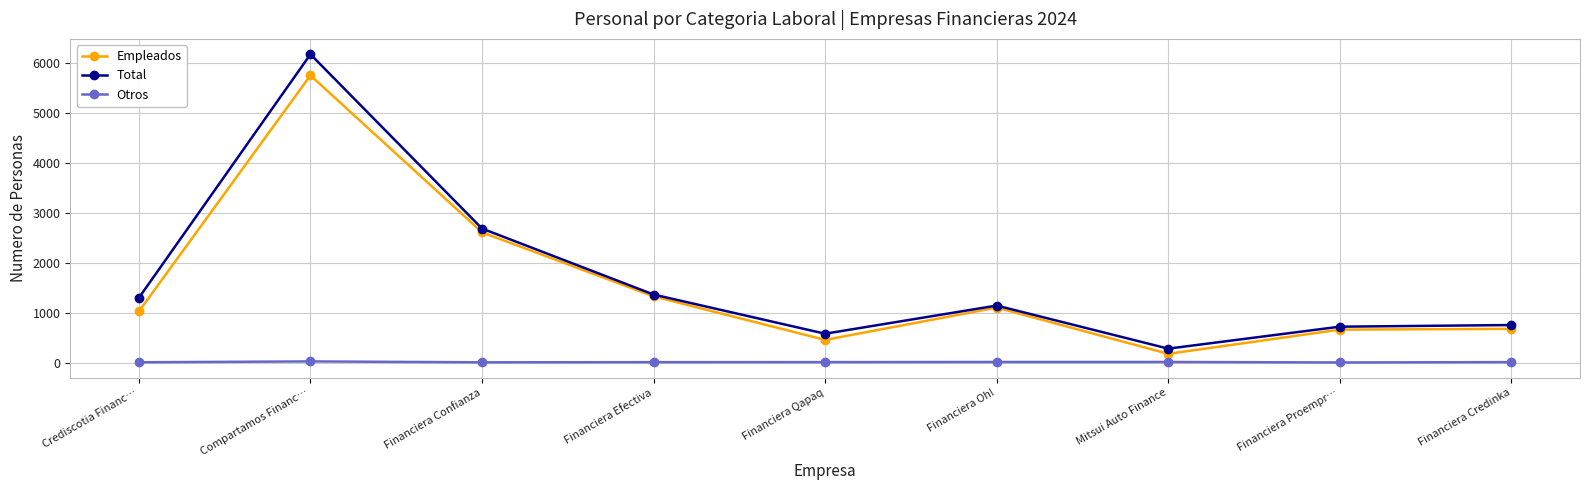

Count the number of categories in the chart.

9